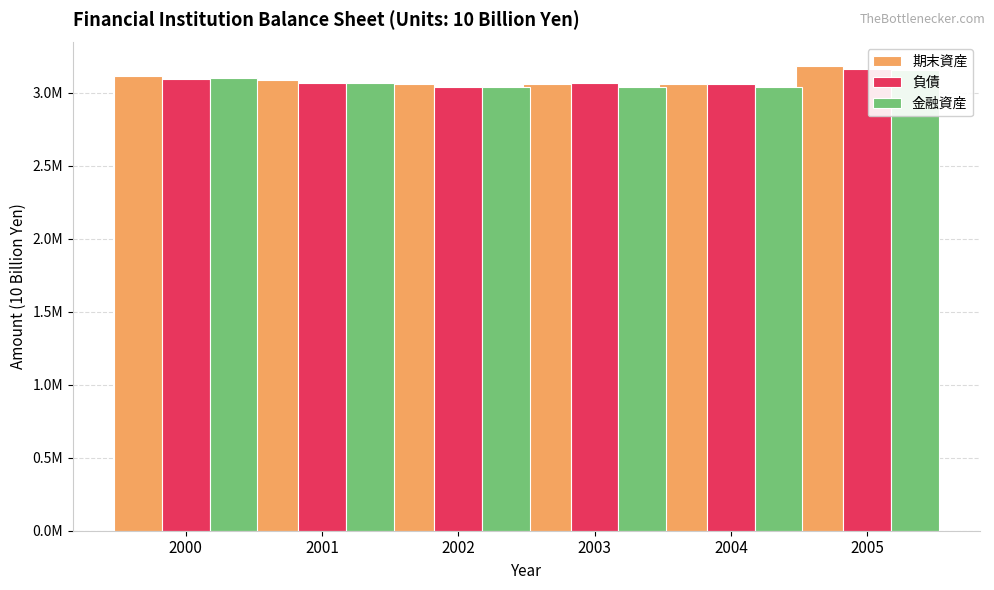

Rank the series by their maximum value, from highest to lowest.

期末資産, 負債, 金融資産